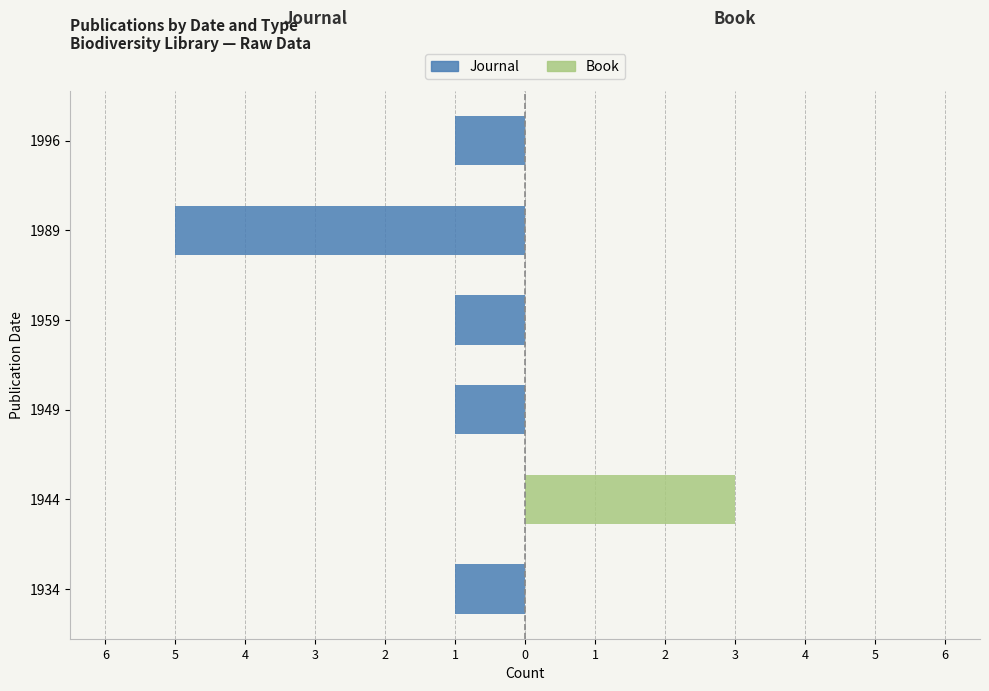

Reading left to right, what are all the values shown in this chart?

Journal: -1	0	-1	-1	-5	-1
Book: 0	3	0	0	0	0